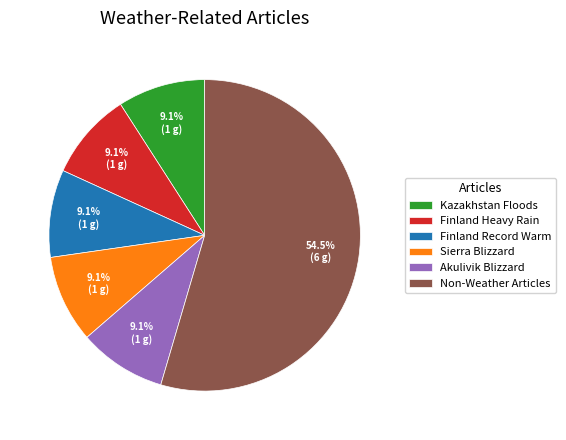

What percentage is NOT represented by Kazakhstan Floods?

90.9%